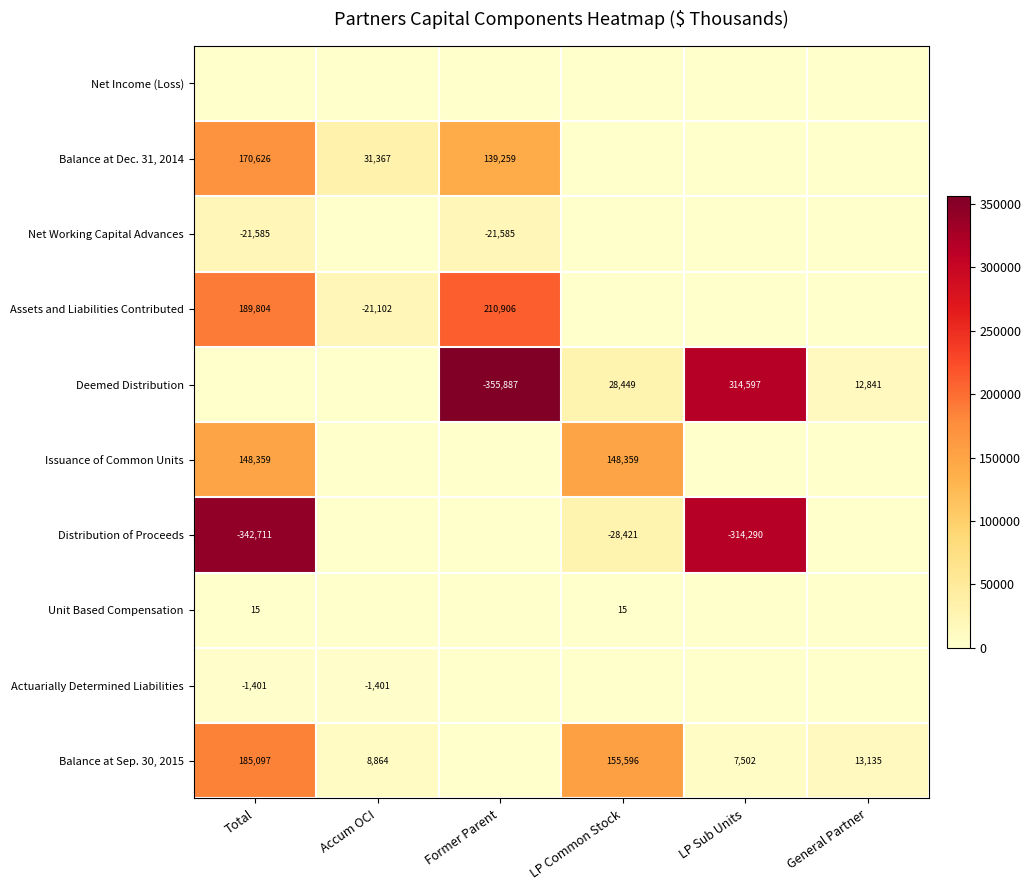

The Issuance of Common Units series shows 34947 at Total. True or false?

False